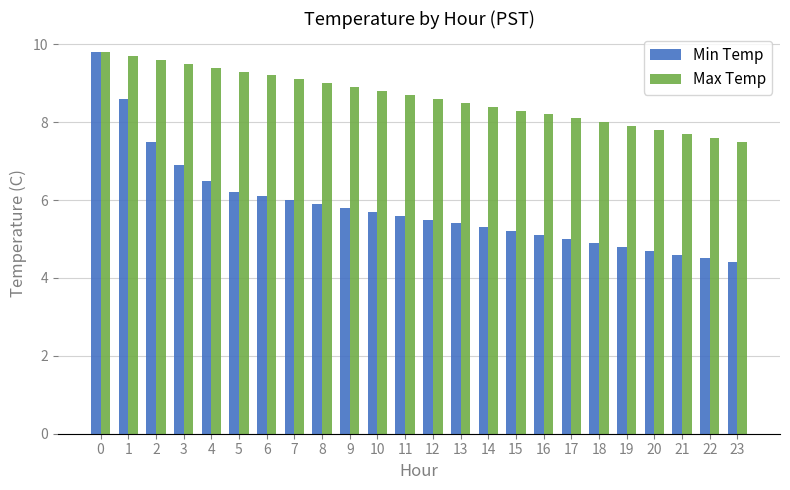

Reading left to right, list all the values displayed in this chart.

Min Temp: 9.8	8.6	7.5	6.9	6.5	6.2	6.1	6.0	5.9	5.8	5.7	5.6	5.5	5.4	5.3	5.2	5.1	5.0	4.9	4.8	4.7	4.6	4.5	4.4
Max Temp: 9.8	9.7	9.6	9.5	9.4	9.3	9.2	9.1	9.0	8.9	8.8	8.7	8.6	8.5	8.4	8.3	8.2	8.1	8.0	7.9	7.8	7.7	7.6	7.5